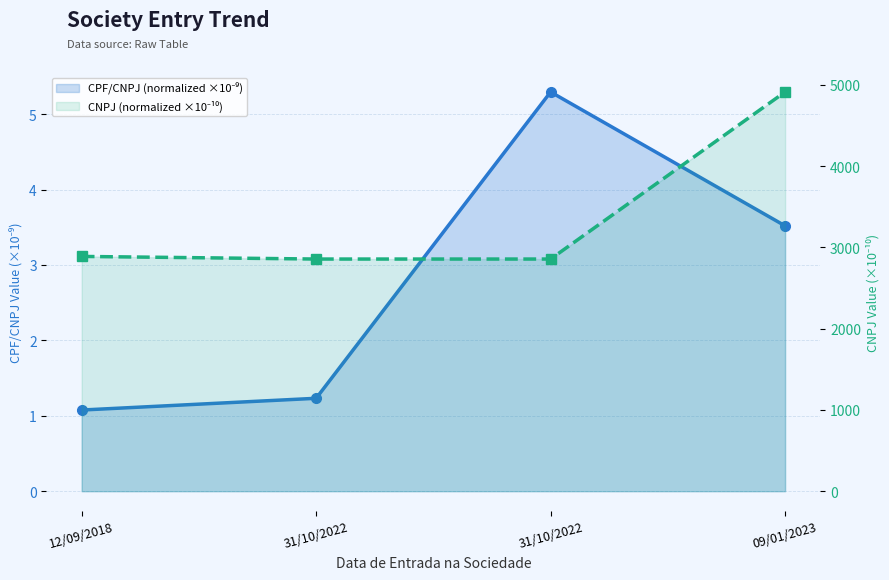

Which series has the largest range (max minus min)?

CNPJ (normalized ×10⁻¹⁰)